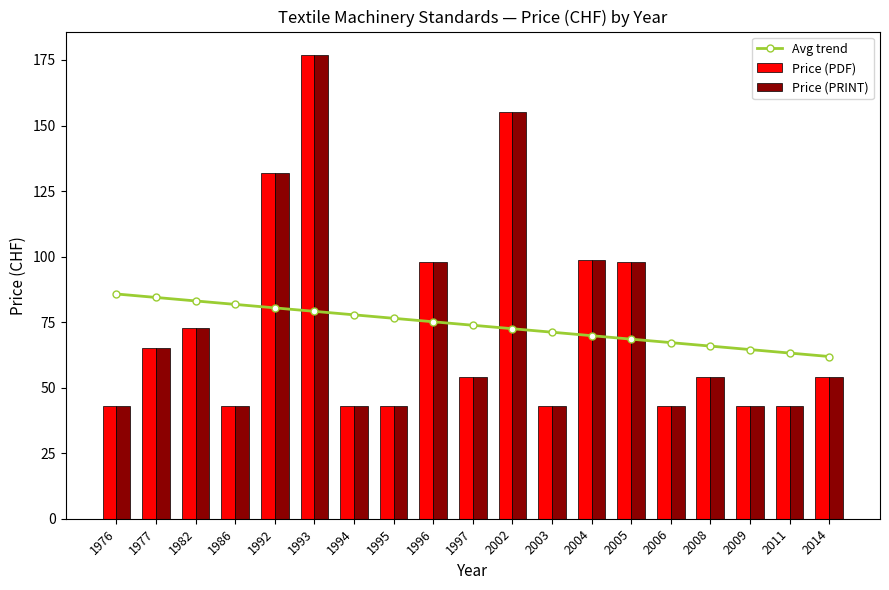

Reading left to right, transcribe all the data shown in this chart.

Avg trend: 85.7	84.4	83.1	81.8	80.4	79.1	77.8	76.5	75.1	73.8	72.5	71.2	69.8	68.5	67.2	65.9	64.5	63.2	61.9
Price (PDF): 43.0	65.0	72.7	43.0	132.0	177.0	43.0	43.0	98.0	54.0	155.0	43.0	98.8	98.0	43.0	54.0	43.0	43.0	54.0
Price (PRINT): 43.0	65.0	72.7	43.0	132.0	177.0	43.0	43.0	98.0	54.0	155.0	43.0	98.8	98.0	43.0	54.0	43.0	43.0	54.0